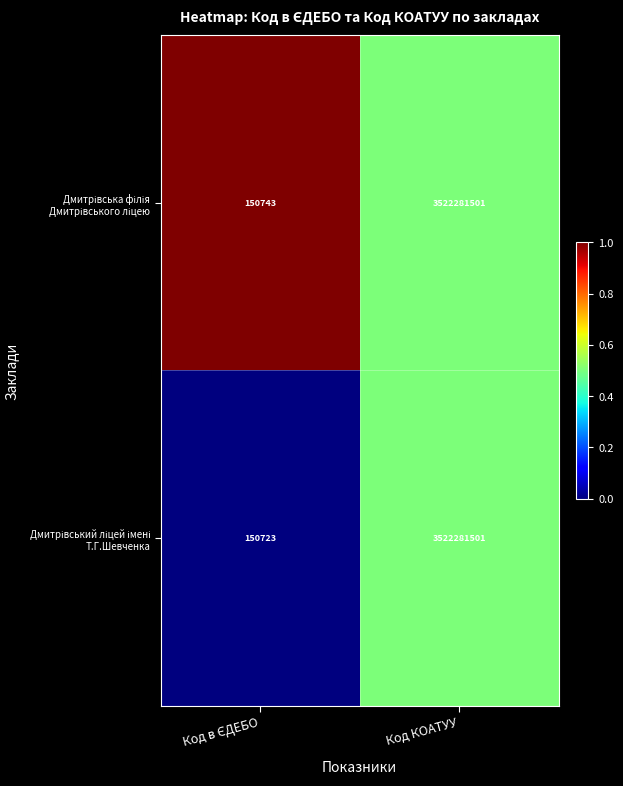

Which label corresponds to the largest value in the chart?

Код КОАТУУ